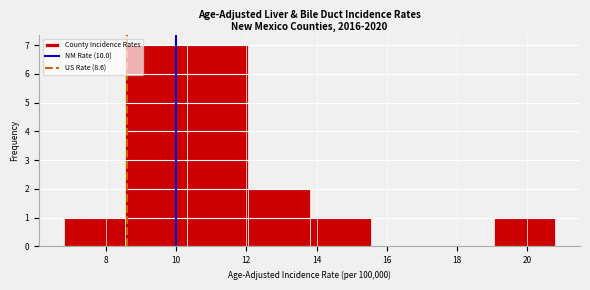

Reading left to right, transcribe this chart: for each bar, give the range it covers on the x-axis and its height. Neither the bar edges nor the heights are printed on the chart, so give them approximately, as read against the axes.

6.80 to 8.55: 1
8.55 to 10.30: 7
10.30 to 12.05: 7
12.05 to 13.80: 2
13.80 to 15.55: 1
15.55 to 17.30: 0
17.30 to 19.05: 0
19.05 to 20.80: 1